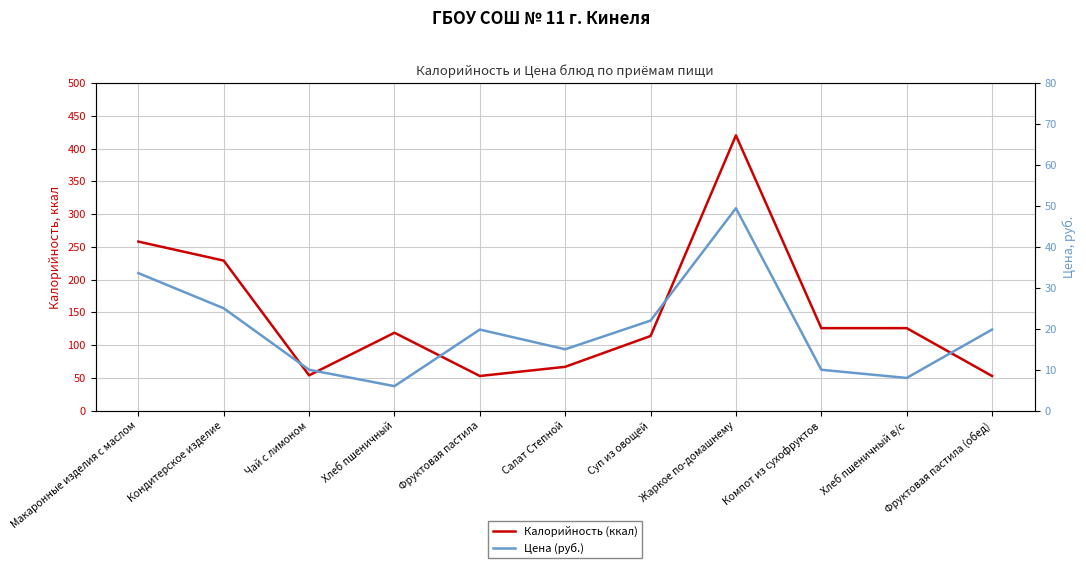

How many data points in Цена (руб.) are less than 19?

5